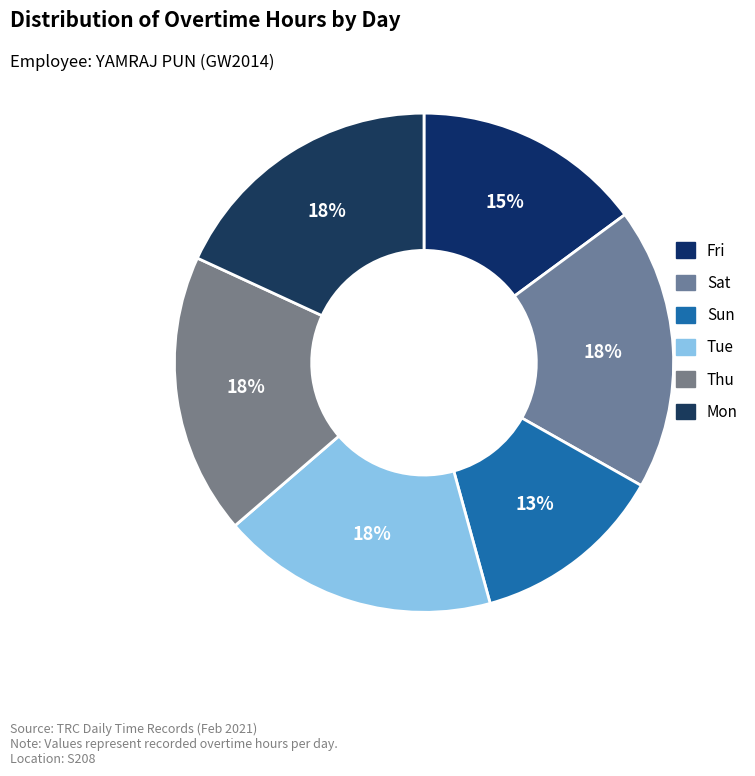

To the nearest percent, what portion does Sat represent?

18%